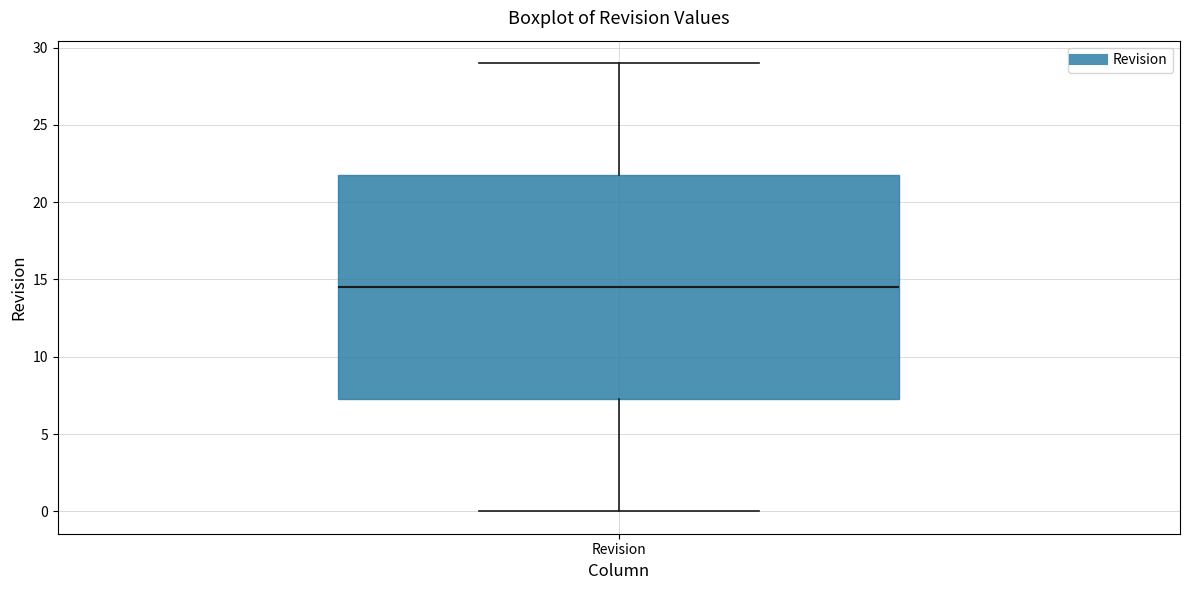

Read this box plot against the y-axis: the position of the median line, the range covered by the box, and the ends of both whiskers. The values are not printed on the chart, so give them approximately, as read against the axis.

median 14.5, box 7.5 to 22.0, whiskers 0.0 to 29.0